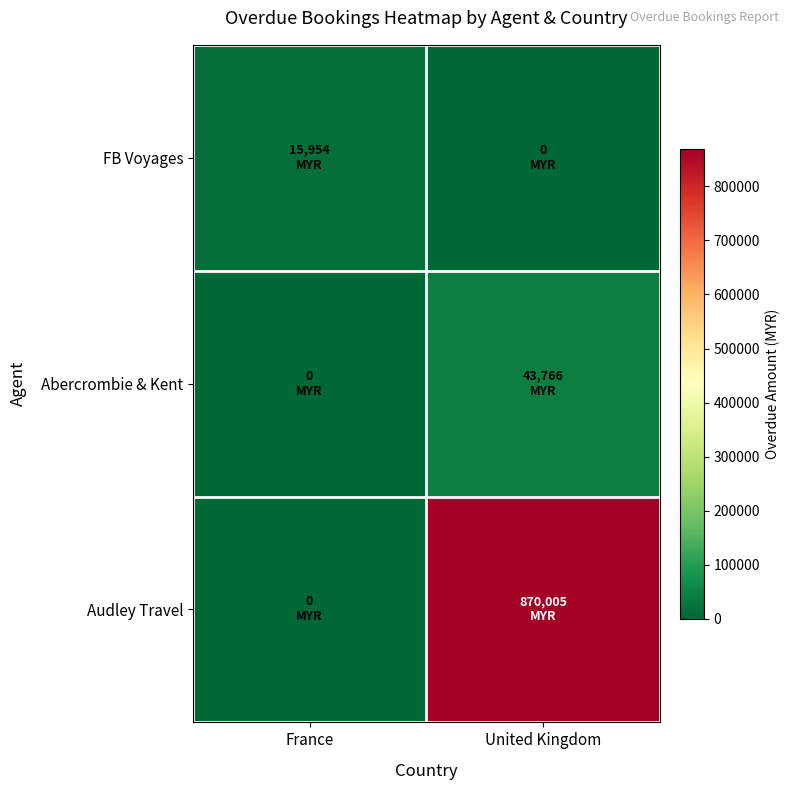

What is the total value across all series at France?

15954.0